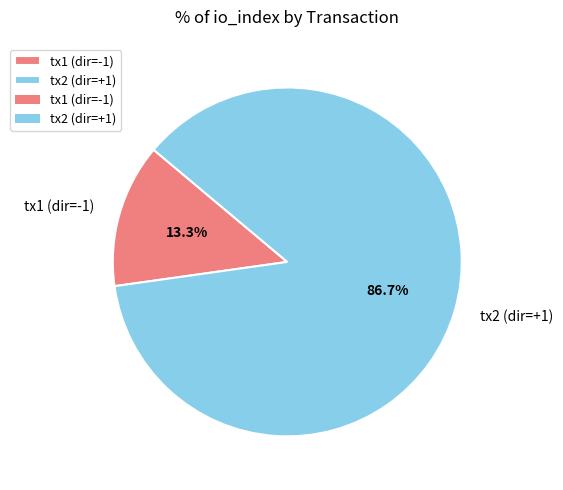

Which has a higher value, tx2 (dir=+1) or tx1 (dir=-1)?

tx2 (dir=+1)